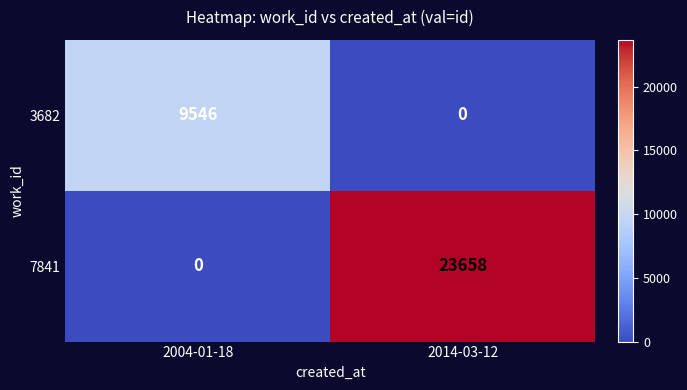

Is it true that 7841 equals 5608 at 2014-03-12?

False